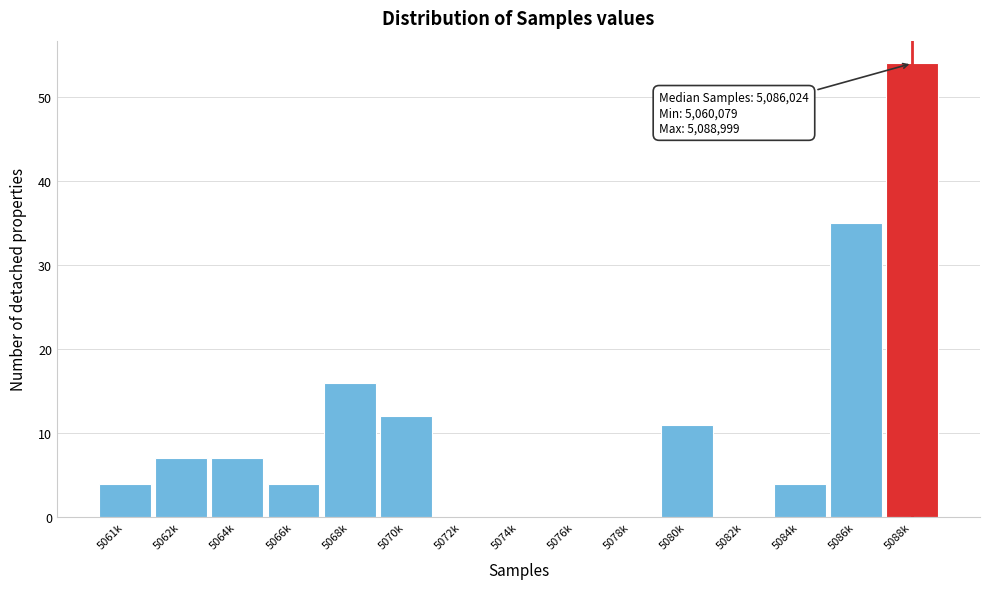

Reading right to left, transcribe all the data shown in this chart.

5088k=54	5086k=35	5084k=4	5082k=0	5080k=11	5078k=0	5076k=0	5074k=0	5072k=0	5070k=12	5068k=16	5066k=4	5064k=7	5062k=7	5061k=4